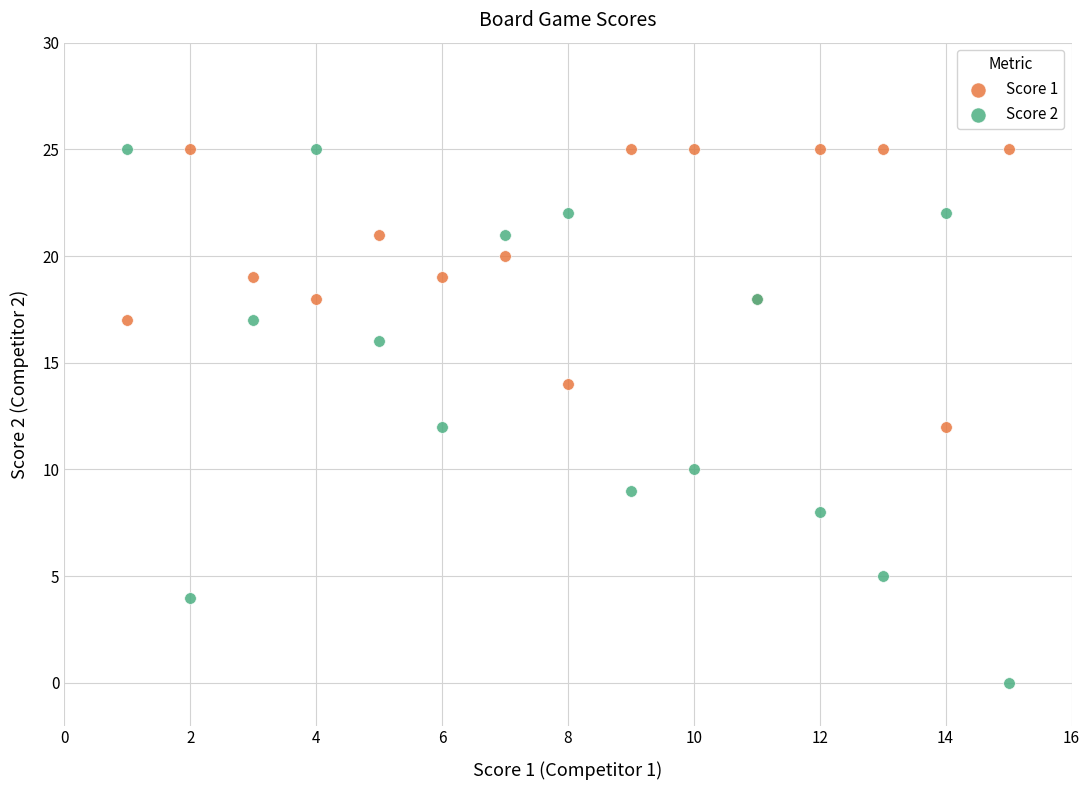

Which series has the largest Y range (max minus min)?

Score 2